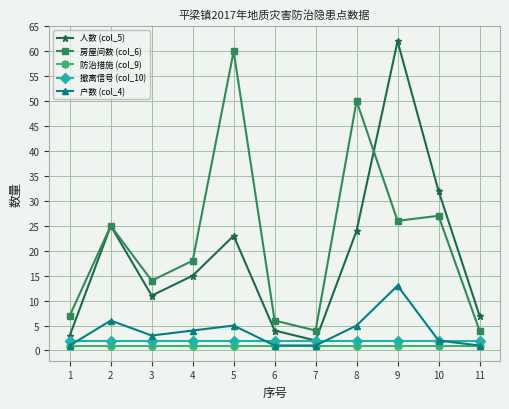

Reading left to right, list all the values displayed in this chart.

人数 (col_5): 3	25	11	15	23	4	2	24	62	32	7
房屋间数 (col_6): 7	25	14	18	60	6	4	50	26	27	4
防治措施 (col_9): 1	1	1	1	1	1	1	1	1	1	1
撤离信号 (col_10): 2	2	2	2	2	2	2	2	2	2	2
户数 (col_4): 1	6	3	4	5	1	1	5	13	2	1